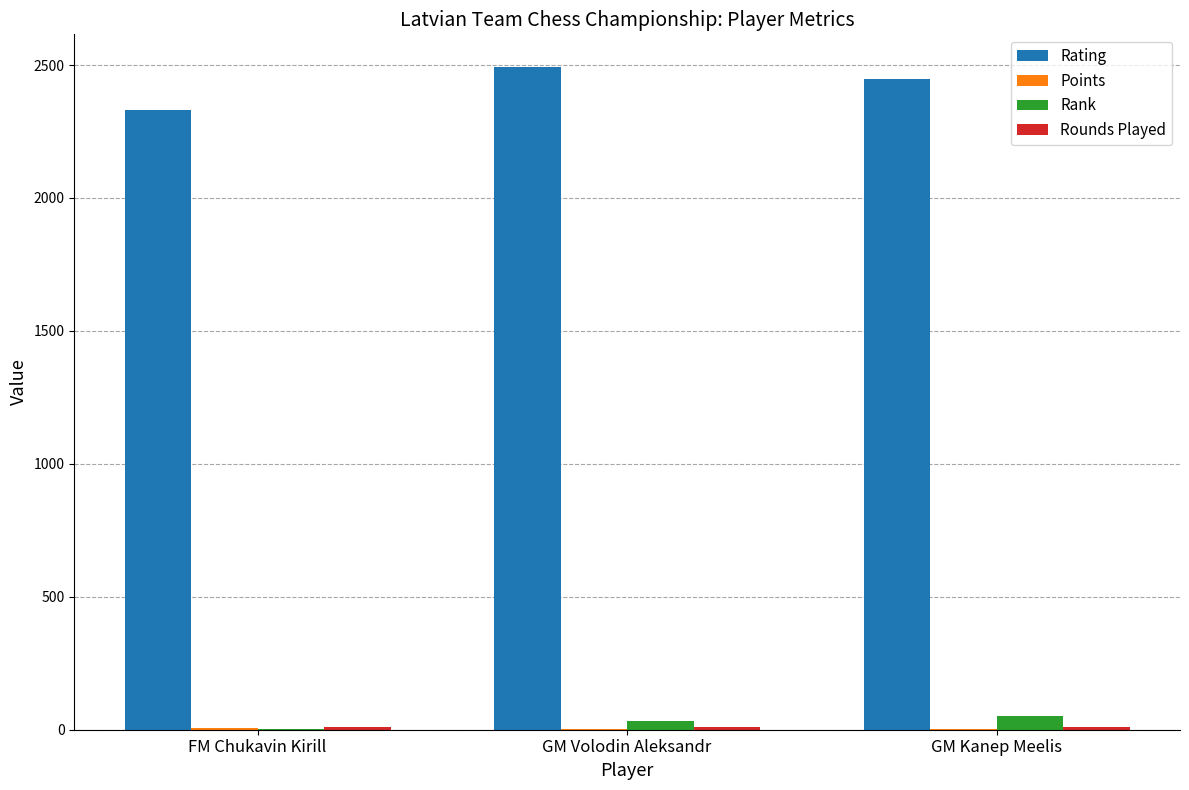

What is the maximum value shown in the chart?

2491.0